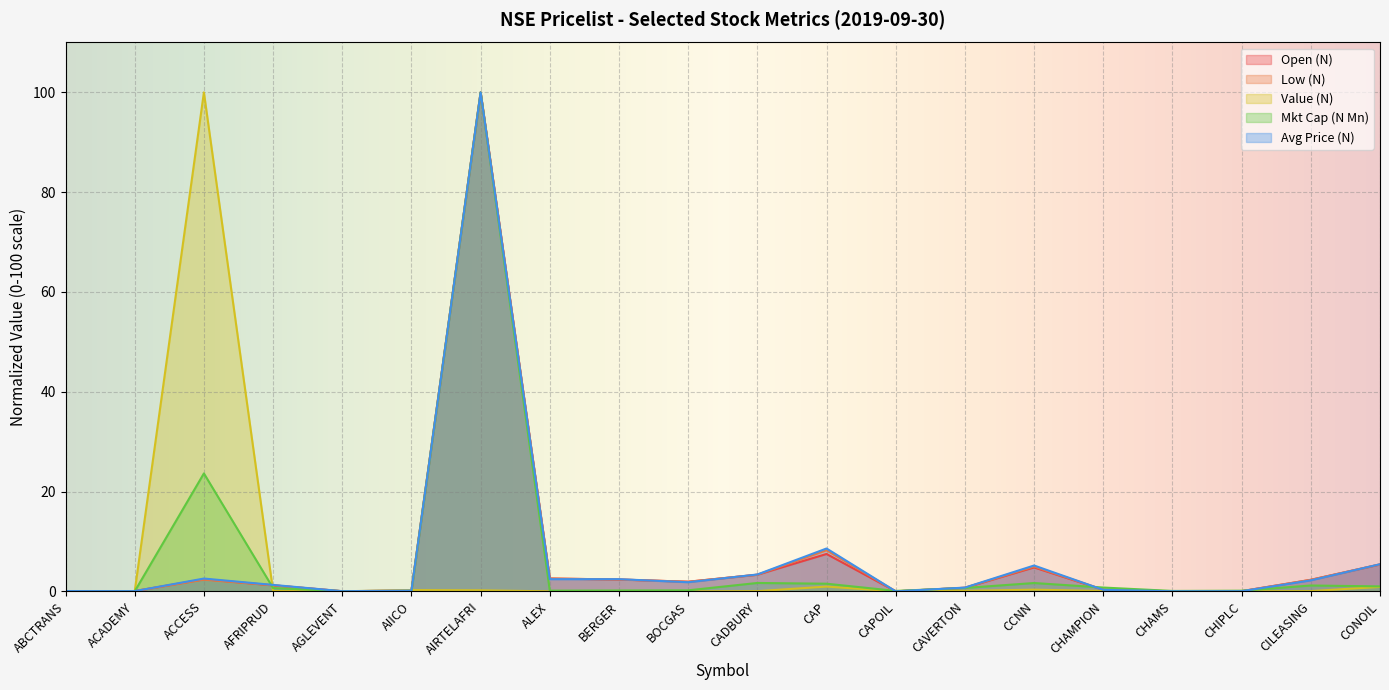

Reading left to right, transcribe all the data shown in this chart.

Open (N): 0.0	0.0	2.4	1.2	0.0	0.1	100.0	2.6	2.4	1.9	3.3	7.5	0.0	0.7	4.8	0.3	0.0	0.0	2.3	5.4
Low (N): 0.0	0.0	2.3	1.2	0.0	0.1	100.0	2.6	2.4	1.9	3.3	8.2	0.0	0.7	5.0	0.3	0.0	0.0	2.3	5.4
Value (N): 0.0	0.0	100.0	0.1	0.0	0.2	0.2	0.0	0.1	0.0	0.0	1.0	0.0	0.1	0.3	0.1	0.1	0.0	0.0	0.9
Mkt Cap (N Mn): 0.0	0.0	23.6	0.7	0.0	0.0	100.0	0.1	0.2	0.2	1.7	1.5	0.1	0.7	1.7	0.8	0.1	0.1	1.2	1.0
Avg Price (N): 0.1	0.0	2.6	1.3	0.0	0.2	100.0	2.4	2.4	1.8	3.4	8.6	0.0	0.8	5.2	0.3	0.0	0.0	2.2	5.4